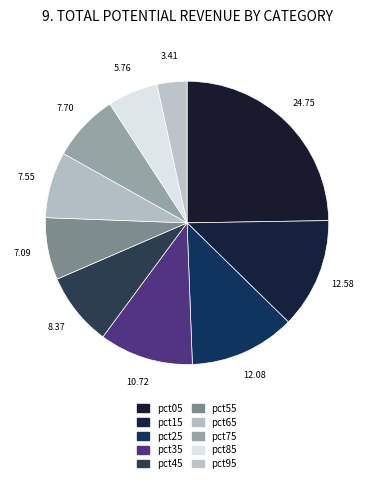

Is there a majority slice in this chart?

No